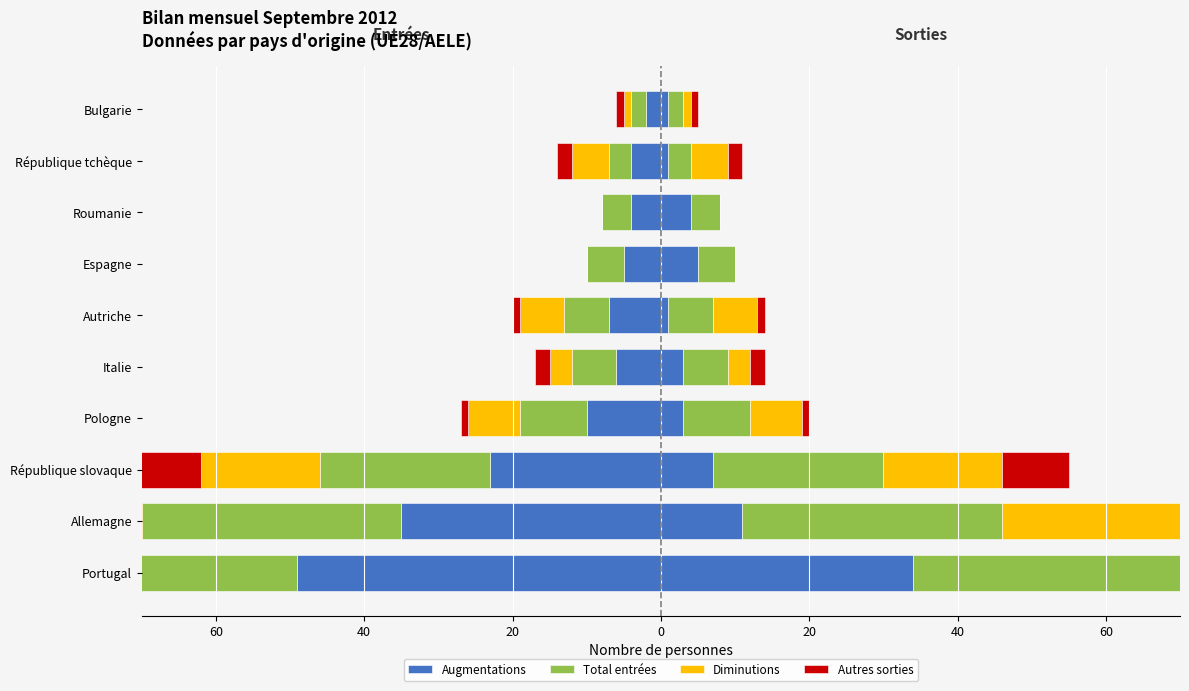

What is the smallest value displayed?

-49